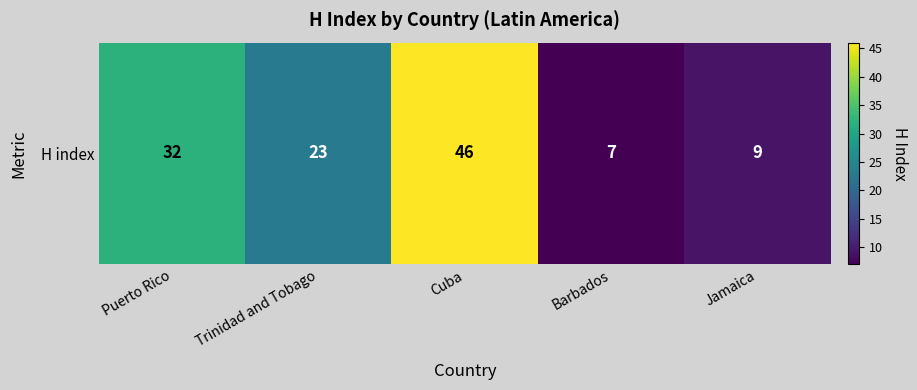

Reading right to left, extract all data points from this chart.

Jamaica=9	Barbados=7	Cuba=46	Trinidad and Tobago=23	Puerto Rico=32